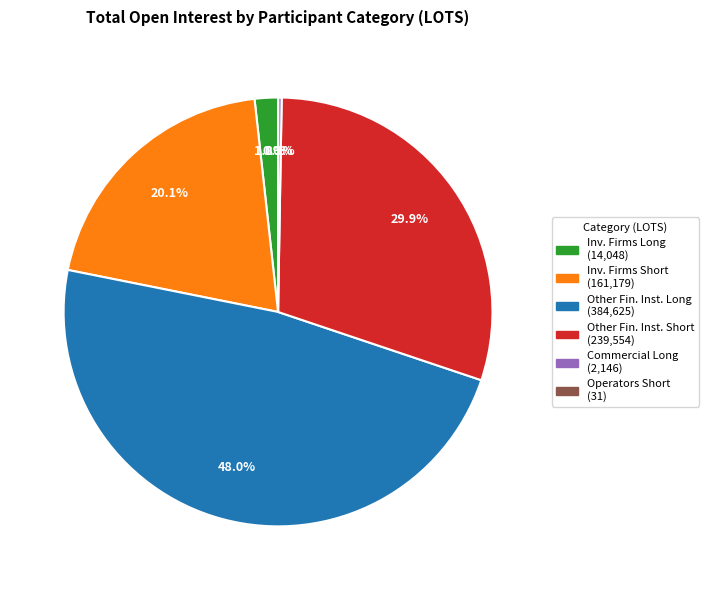

Does any single category account for the majority?

No